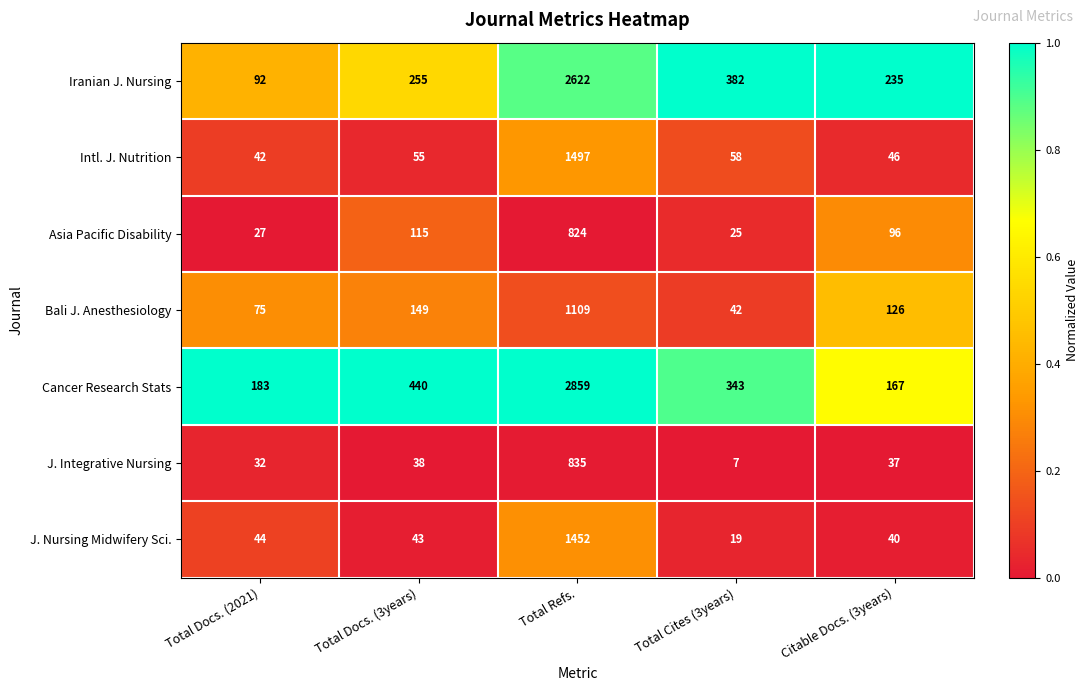

What is the difference between the maximum and second lowest values in the Iranian J. Nursing series?

2387